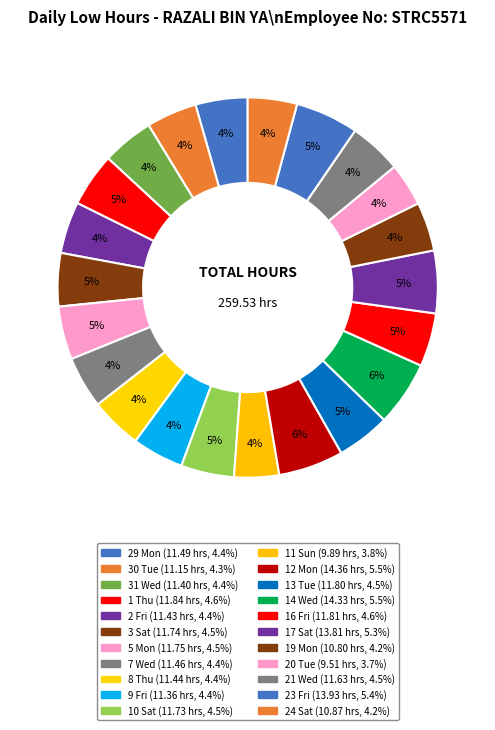

Count the number of slices in the pie.

22